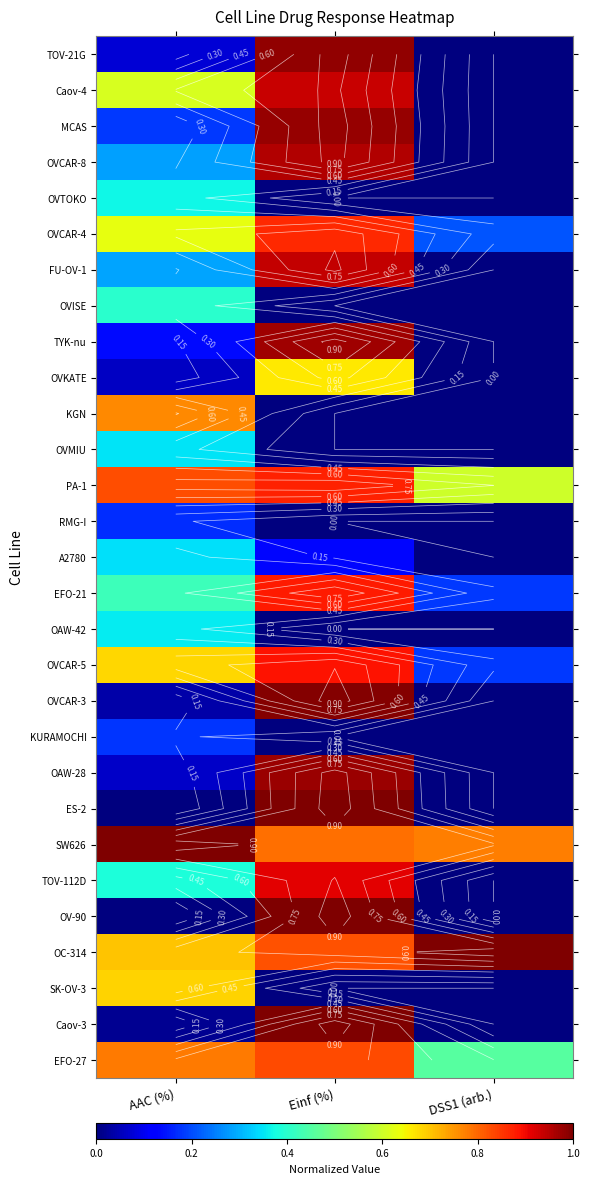

True or false: SK-OV-3 has a value of 0.0 at Einf (%).

True